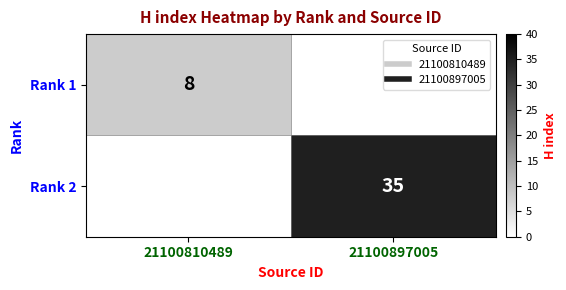

What is the approximate value of Rank 1 at 21100810489?

8